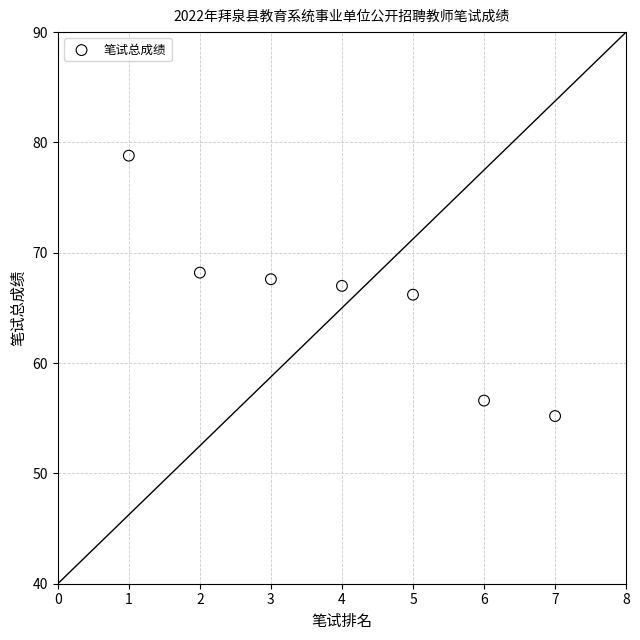

What is the average X value?

4.0